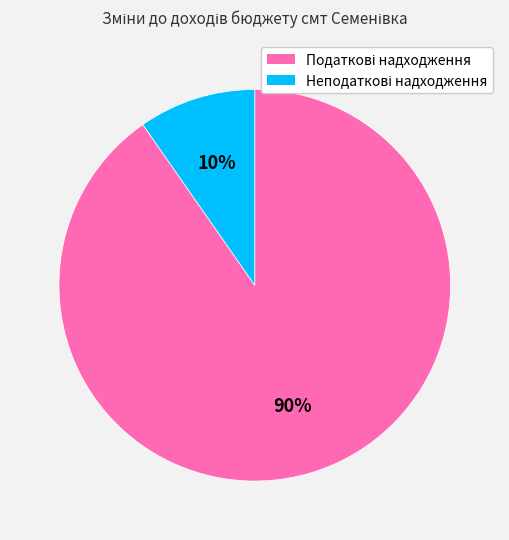

Does any single category account for the majority?

Yes